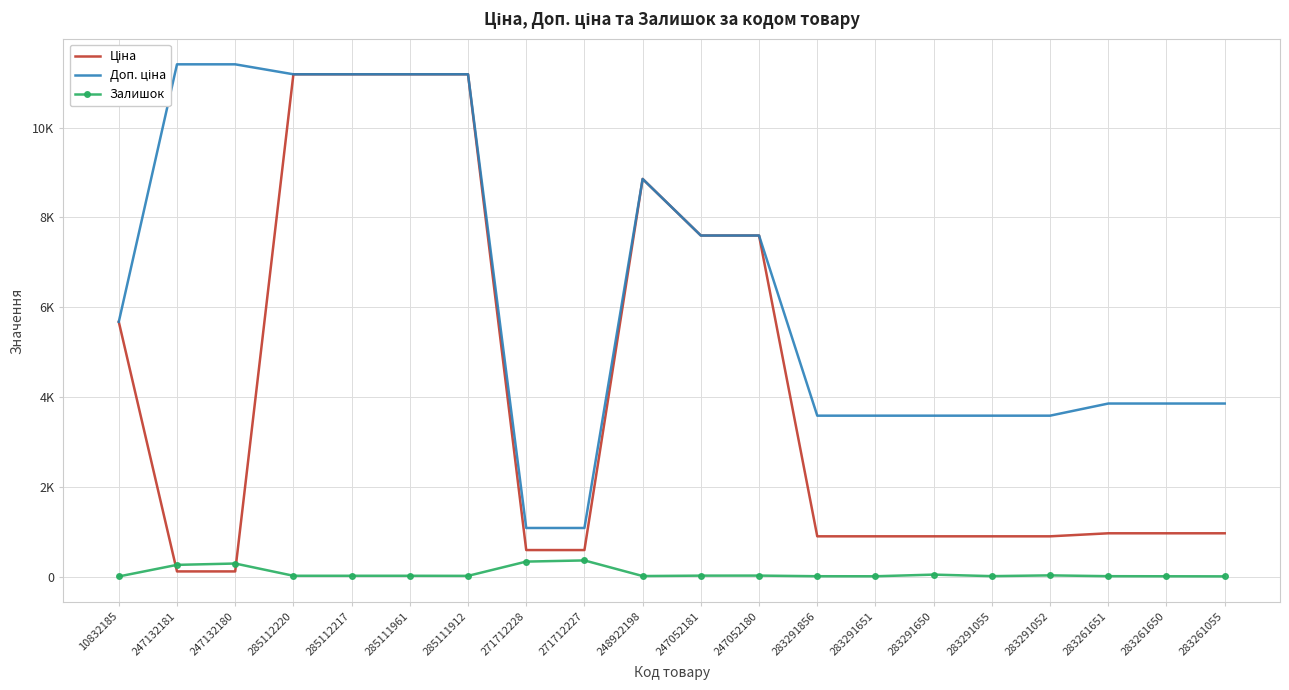

Reading left to right, transcribe all the data shown in this chart.

Ціна: 5673.8	114.1	114.1	11188.2	11188.2	11188.2	11188.2	589.9	589.9	8856.7	7596.5	7596.5	895.9	895.9	895.9	895.9	895.9	963.5	963.5	963.5
Доп. ціна: 5673.8	11410.0	11410.0	11188.2	11188.2	11188.2	11188.2	1081.7	1081.7	8856.7	7596.5	7596.5	3583.6	3583.6	3583.6	3583.6	3583.6	3854.0	3854.0	3854.0
Залишок: 2.0	260.0	290.0	17.0	17.0	17.0	15.0	333.0	359.0	11.0	20.0	21.0	7.0	6.0	43.0	9.0	26.0	8.0	6.0	4.0